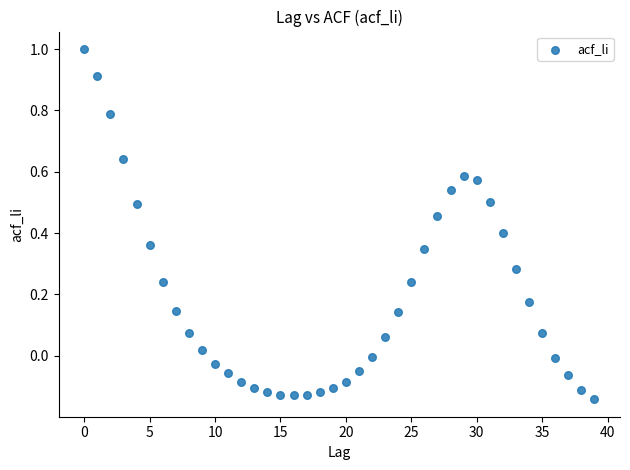

How many points are shown in the scatter plot?

40